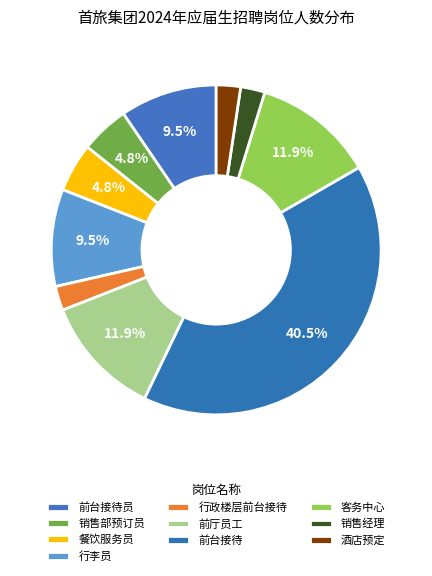

What percentage is the 销售部预订员 slice, to the nearest percent?

5%